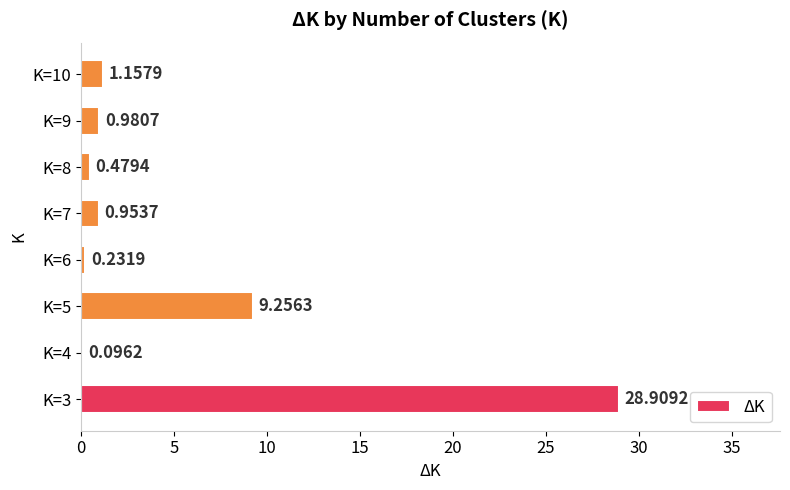

What is the change in value from K=3 to K=5?

-19.7